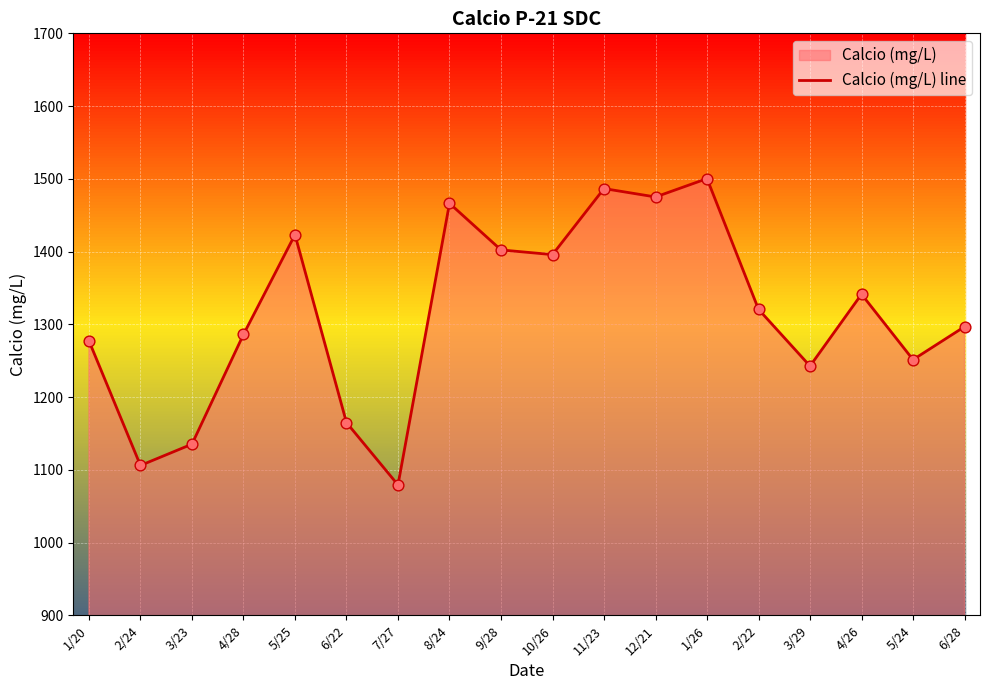

What is the change in value from 5/25 to 7/27?

-344.0